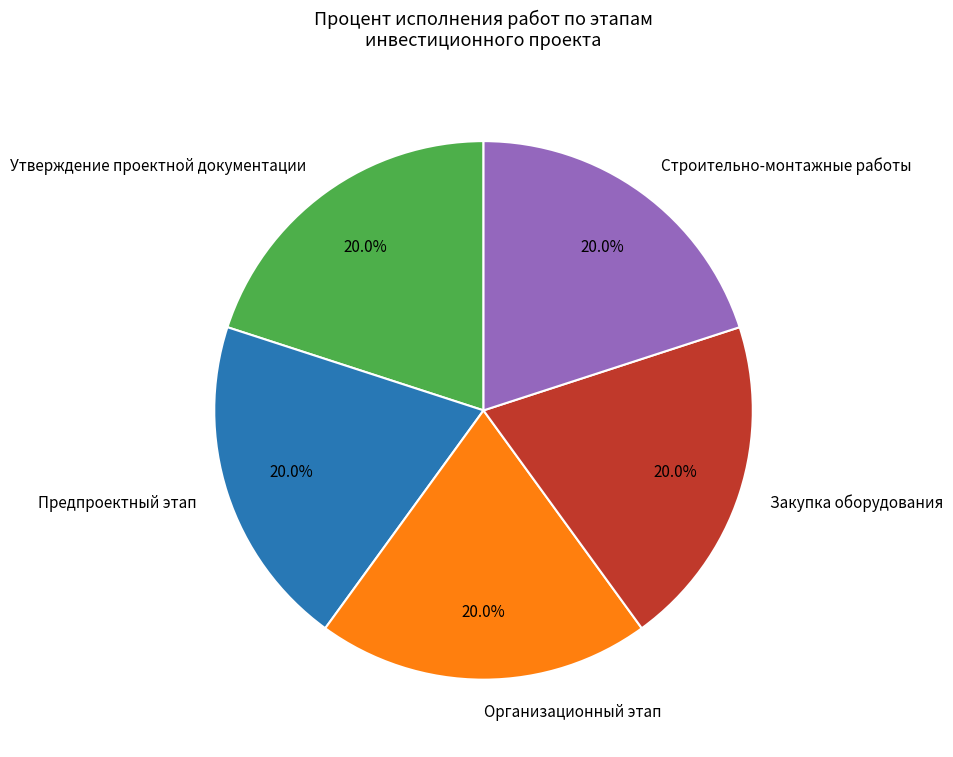

Is Утверждение проектной документации the majority of the pie?

No